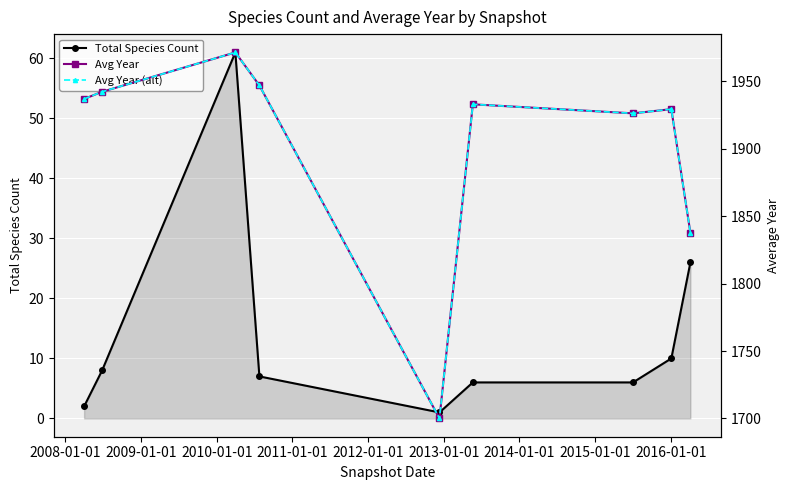

Rank the series by their maximum value, from highest to lowest.

Avg Year, Avg Year (alt), Total Species Count